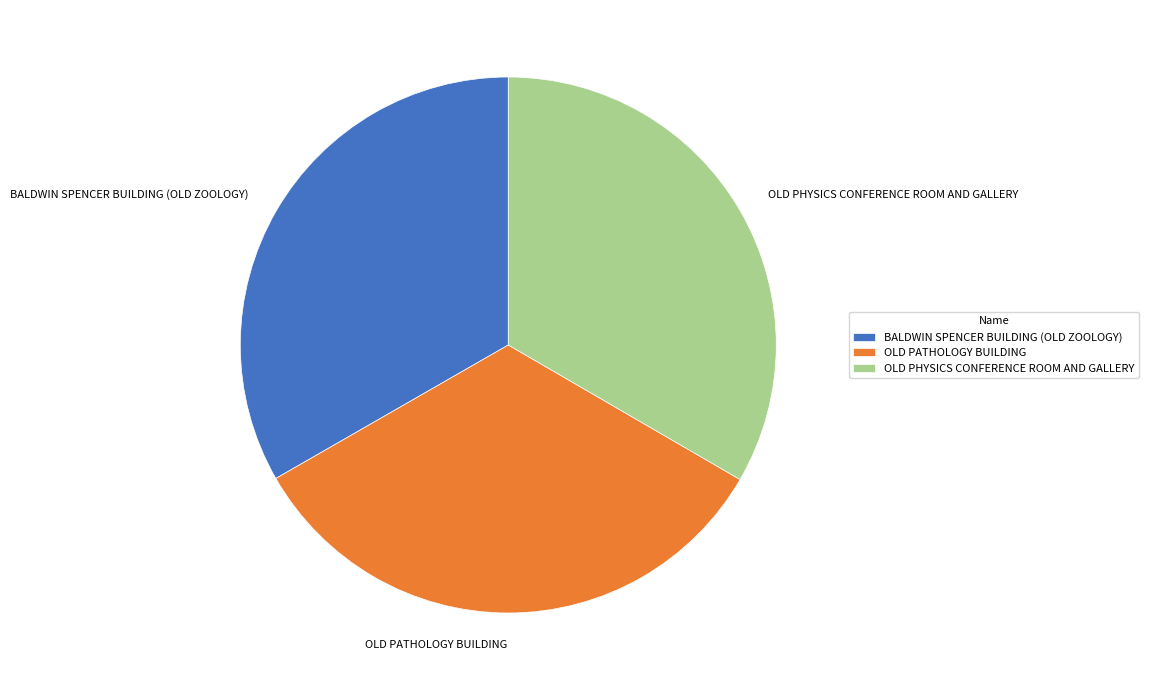

Combined, do OLD PATHOLOGY BUILDING and OLD PHYSICS CONFERENCE ROOM AND GALLERY account for over 50%?

Yes